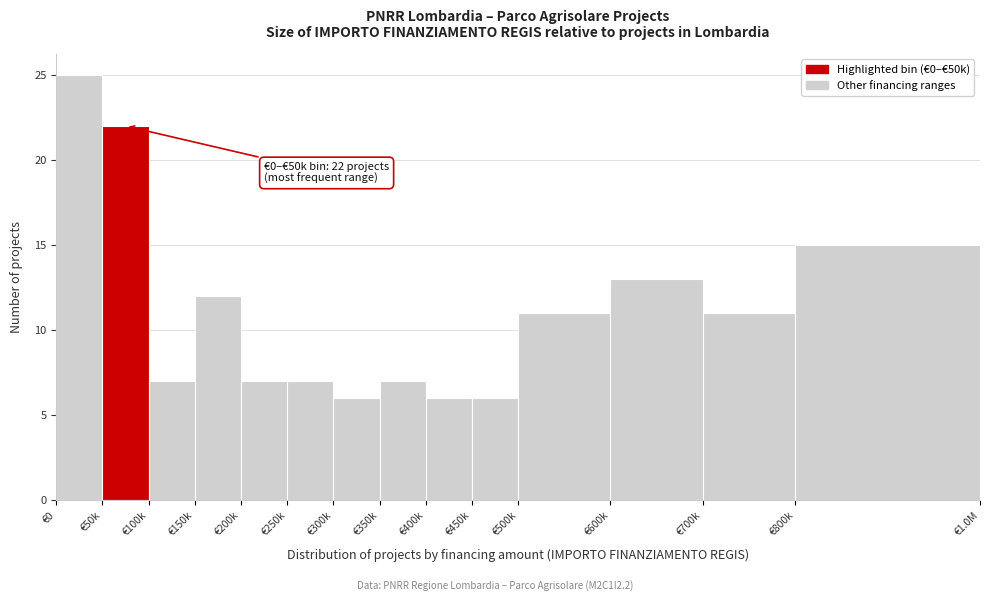

Reading left to right, what are all the values shown in this chart?

€0=25	€50k=22	€100k=7	€150k=12	€200k=7	€250k=7	€300k=6	€350k=7	€400k=6	€450k=6	€500k=11	€600k=13	€700k=11	€800k=15